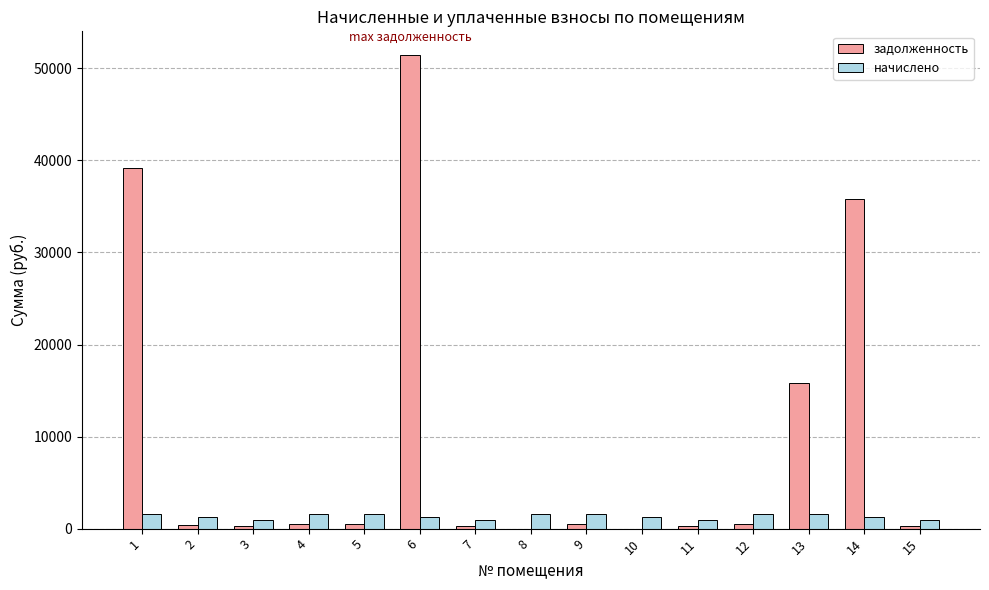

Between 11 and 14, which series saw the biggest shift?

задолженность